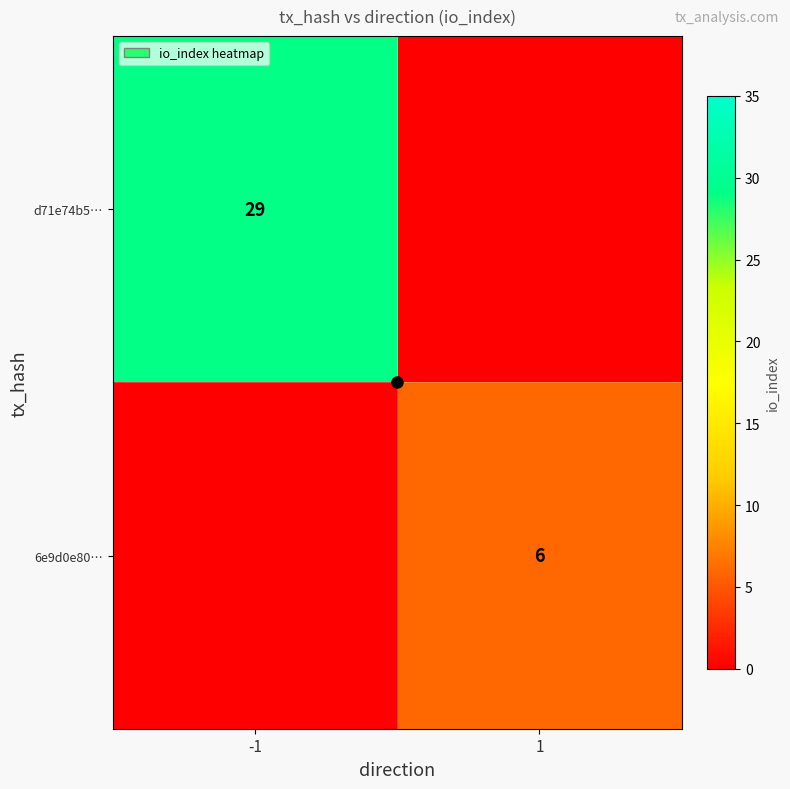

True or false: d71e74b5… has a value of 48 at -1.

False